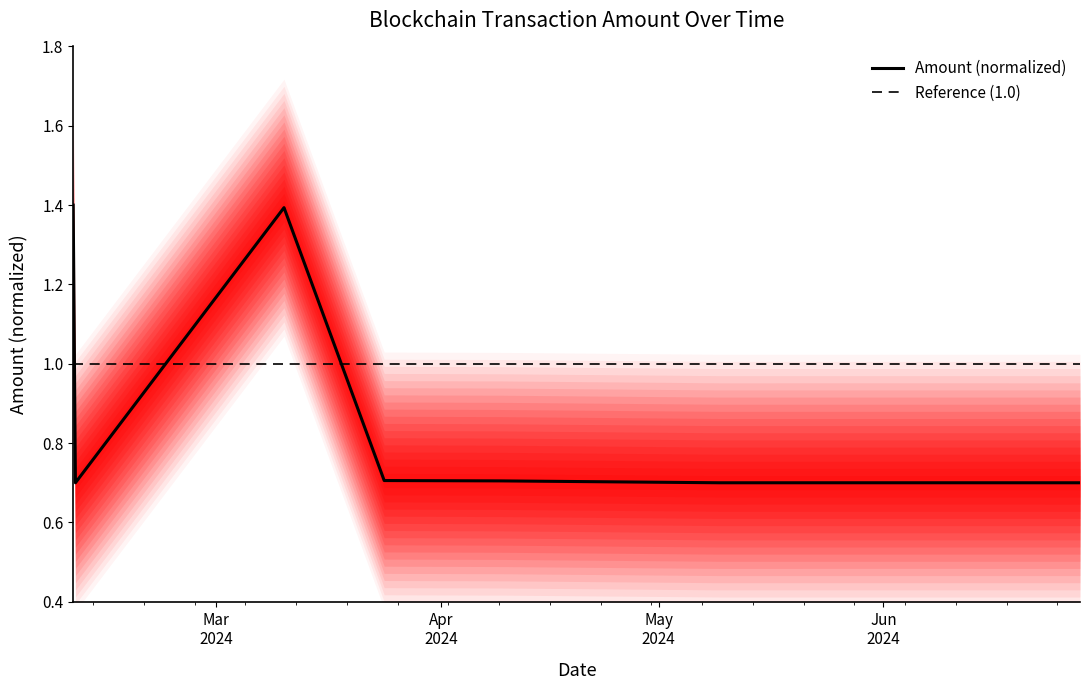

Reading left to right, list all the values displayed in this chart.

2024-02-10 06:15:00=1.4	2024-02-10 13:39:00=0.7	2024-03-10 08:06:00=1.4	2024-03-24 03:45:00=0.7	2024-04-09 04:21:00=0.7	2024-05-09 10:09:00=0.7	2024-05-24 16:33:00=0.7	2024-06-08 11:15:00=0.7	2024-06-28 02:57:00=0.7